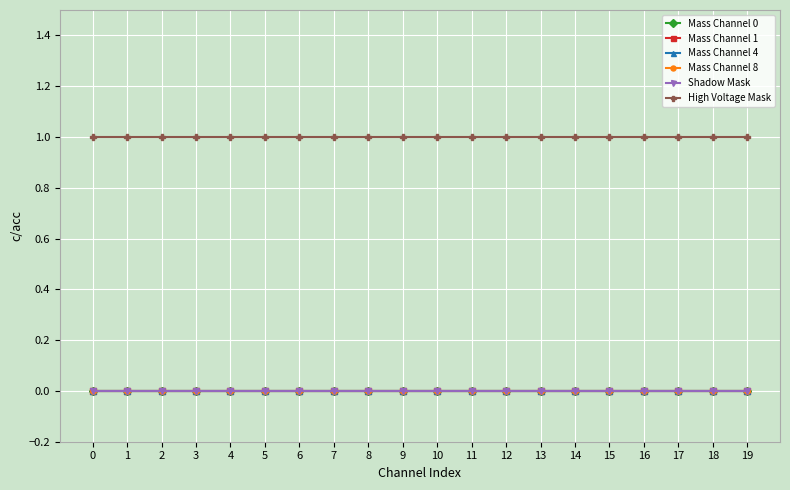

Which series changed the most between 7 and 16?

Mass Channel 0